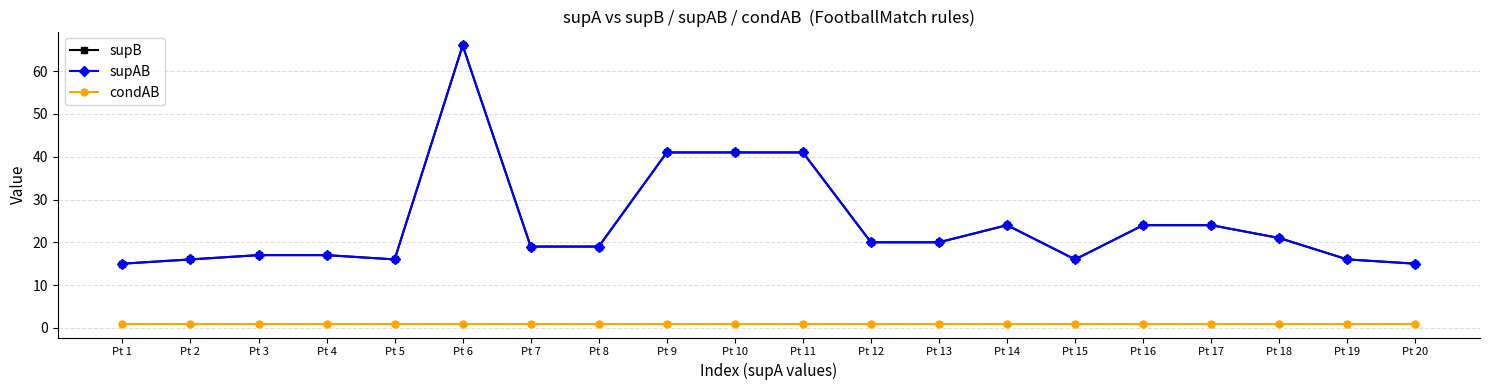

Between Pt 6 and Pt 12, which series saw the biggest shift?

supB